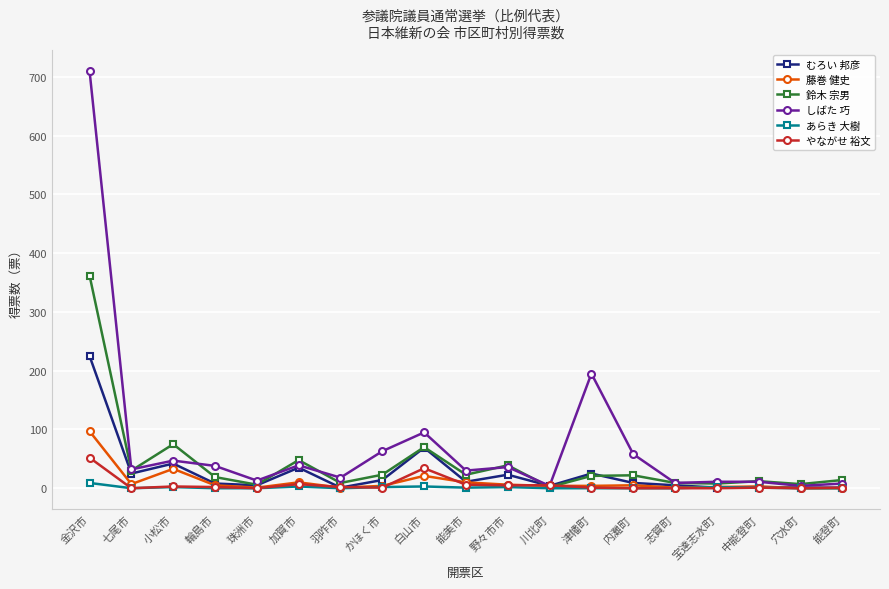

What is the average value of the しばた 巧 series?

74.8